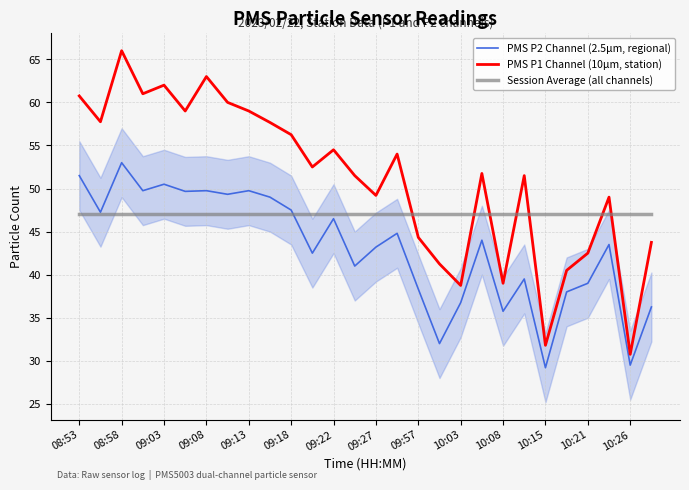

What is the highest value of the PMS P1 Channel (10µm, station) series?

66.0